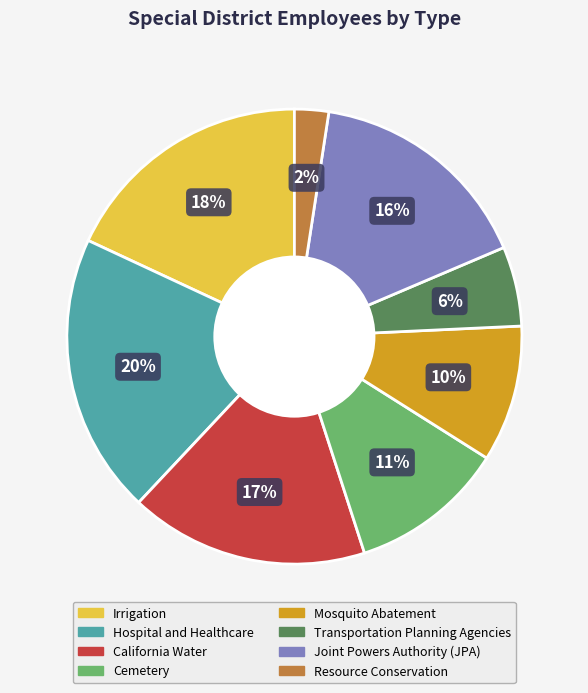

Count the number of slices in the pie.

8